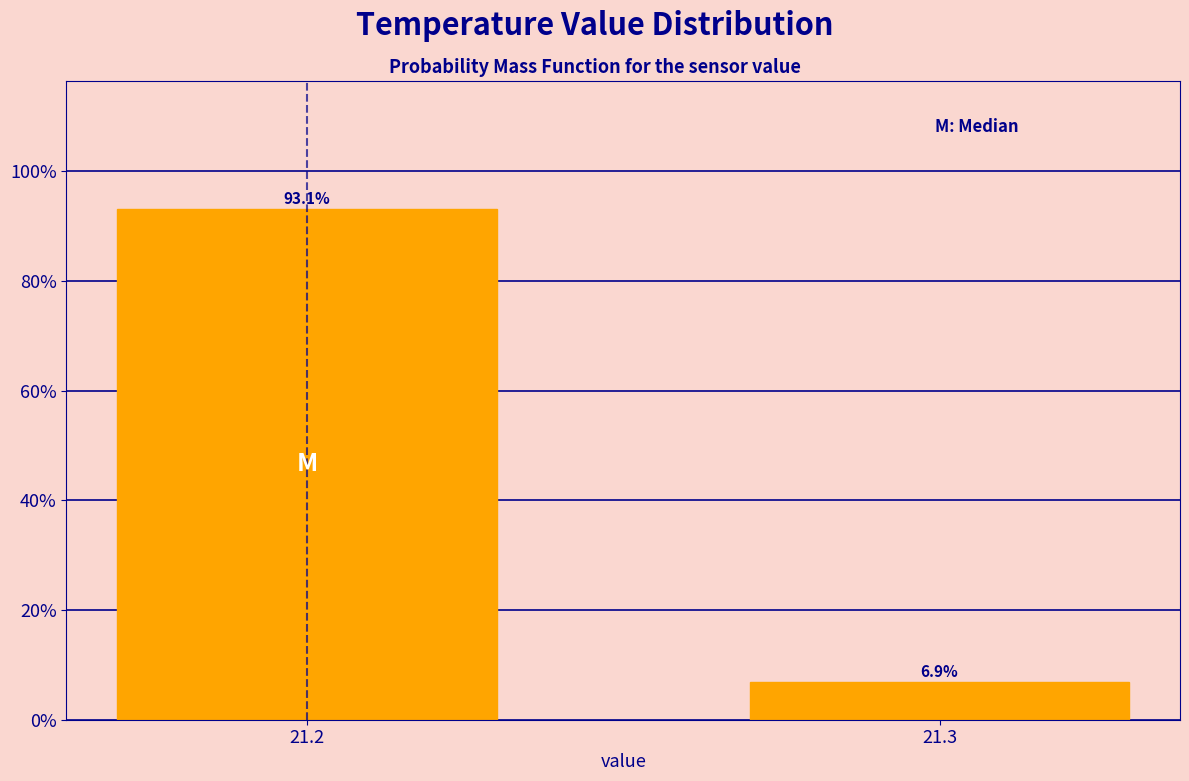

Reading left to right, list all the values displayed in this chart.

93.1	6.9